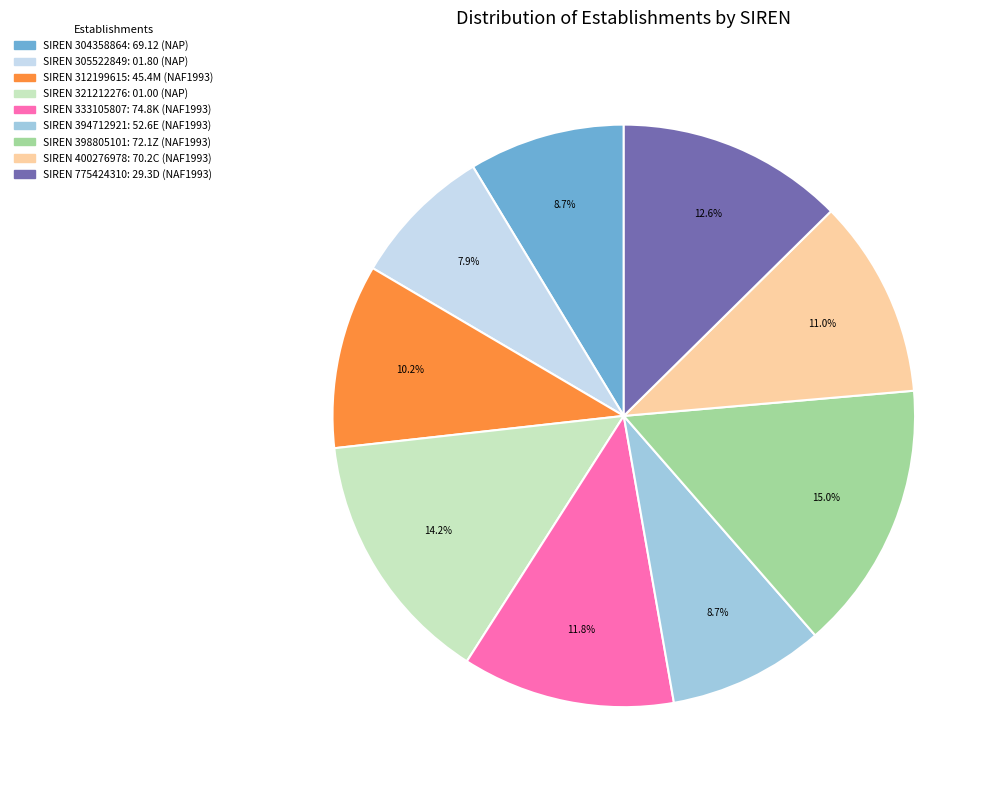

Is there any slice that represents more than half of the pie?

No